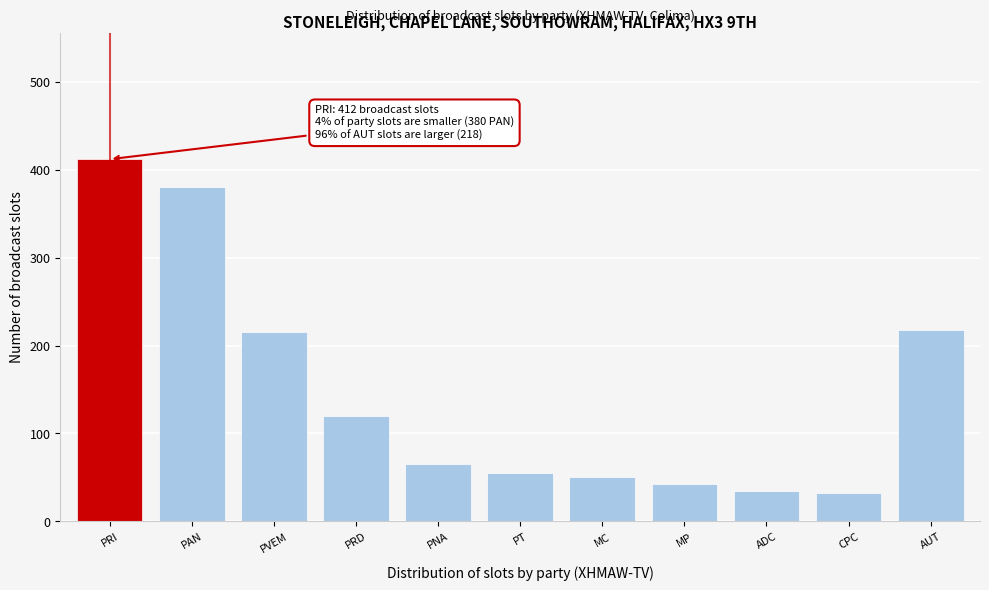

Reading left to right, what are all the values shown in this chart?

412	380	215	120	65	55	50	42	35	32	218